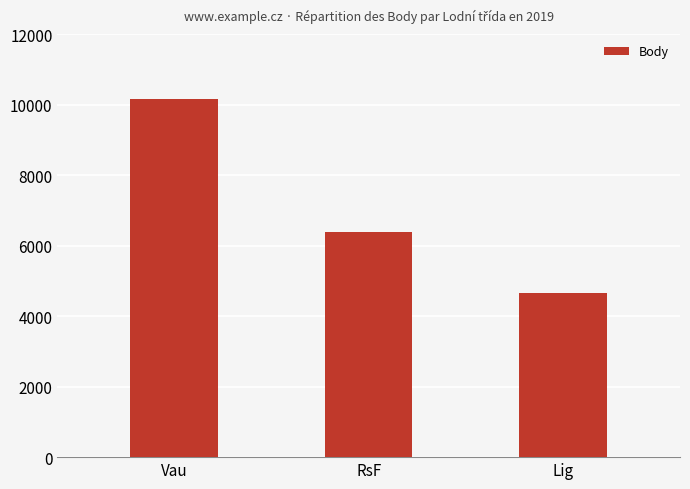

Approximately how many times larger is the value at RsF compared to Lig?

1.4